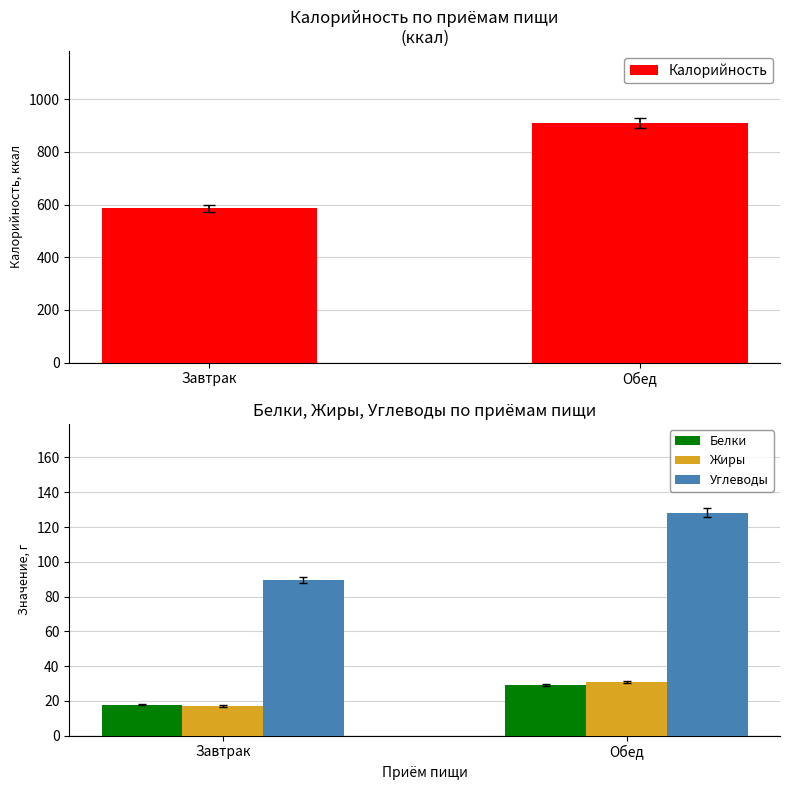

At which category is the sum across all series the highest?

Обед